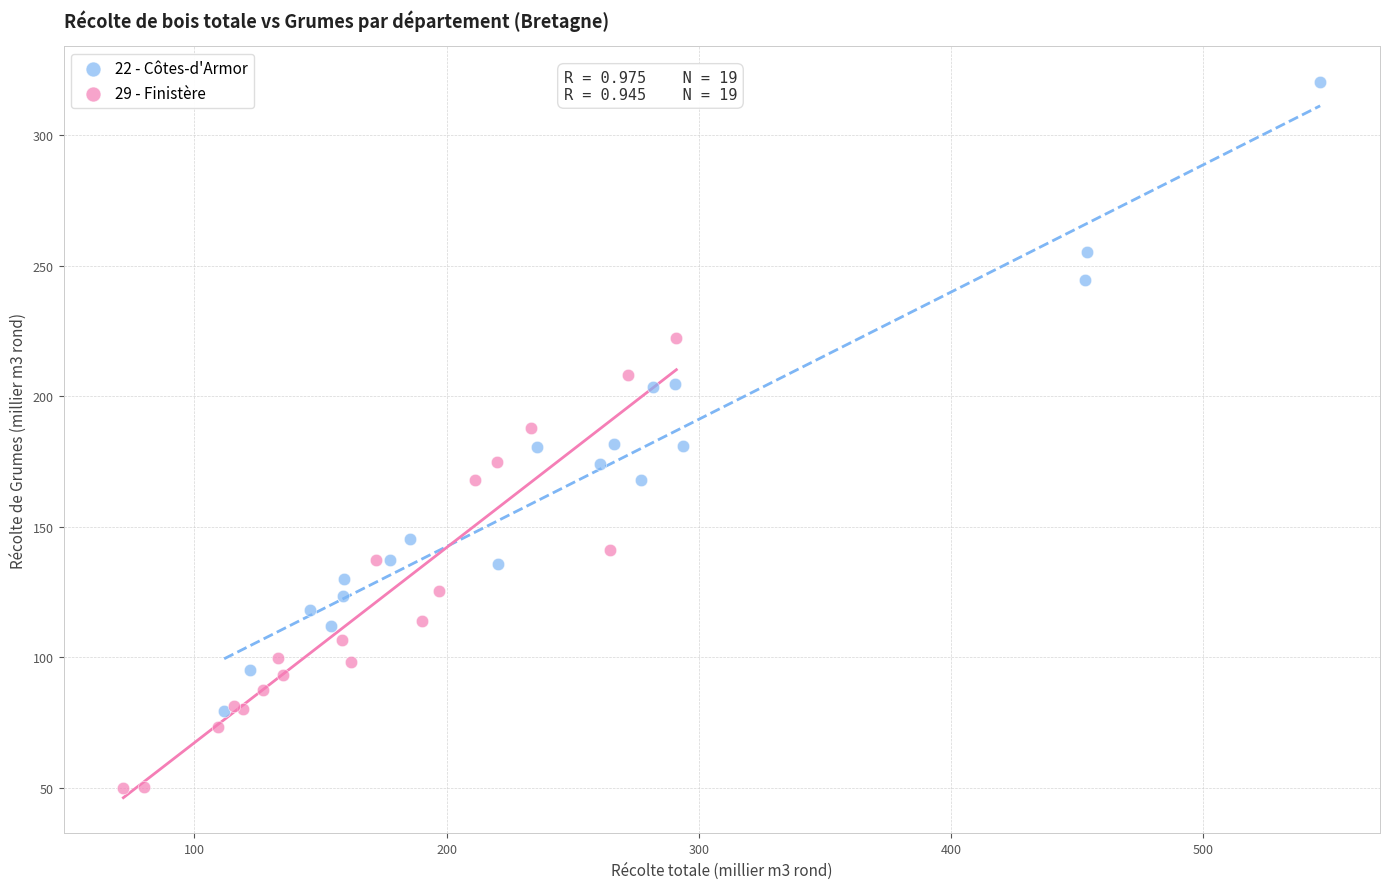

Which series has the widest spread of Y values?

22 - Côtes-d'Armor